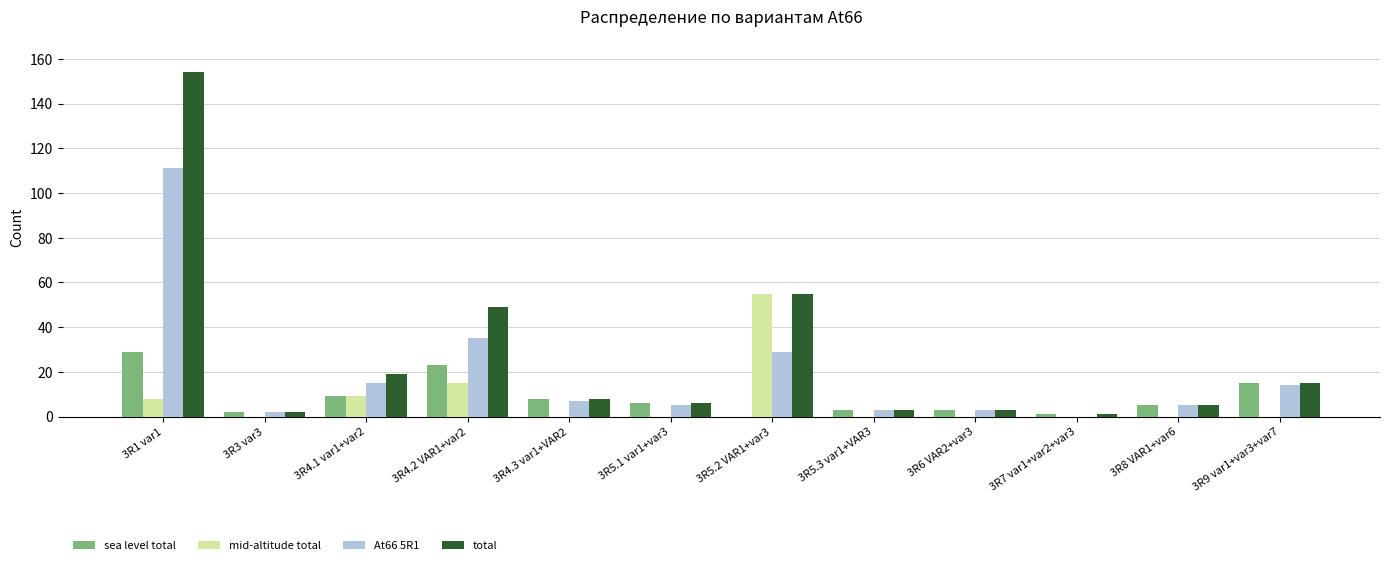

What is the highest value of the sea level total series?

29